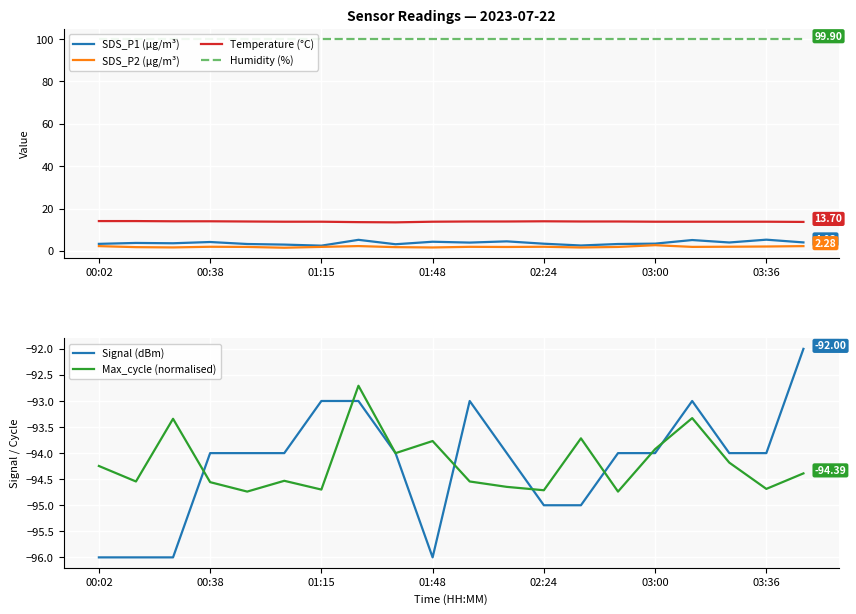

Reading left to right, list all the values displayed in this chart.

SDS_P1 (µg/m³): 3.4	3.8	3.6	4.2	3.3	3.0	2.5	5.2	3.2	4.3	4.0	4.5	3.4	2.6	3.3	3.5	5.2	4.0	5.3	4.0
SDS_P2 (µg/m³): 2.3	1.8	1.7	2.0	1.9	1.5	1.9	2.3	1.8	1.6	1.9	1.9	2.0	1.6	1.9	2.7	1.9	2.0	2.1	2.3
Temperature (°C): 14.1	14.1	14.0	14.0	13.9	13.8	13.8	13.6	13.5	13.8	13.9	13.9	14.0	13.9	13.9	13.8	13.8	13.8	13.8	13.7
Humidity (%): 99.9	99.9	99.9	99.9	99.9	99.9	99.9	99.9	99.9	99.9	99.9	99.9	99.9	99.9	99.9	99.9	99.9	99.9	99.9	99.9
Signal (dBm): -96.0	-96.0	-96.0	-94.0	-94.0	-94.0	-93.0	-93.0	-94.0	-96.0	-93.0	-94.0	-95.0	-95.0	-94.0	-94.0	-93.0	-94.0	-94.0	-92.0
Max_cycle (normalised): -94.2	-94.5	-93.3	-94.6	-94.7	-94.5	-94.7	-92.7	-94.0	-93.8	-94.5	-94.6	-94.7	-93.7	-94.7	-93.9	-93.3	-94.2	-94.7	-94.4